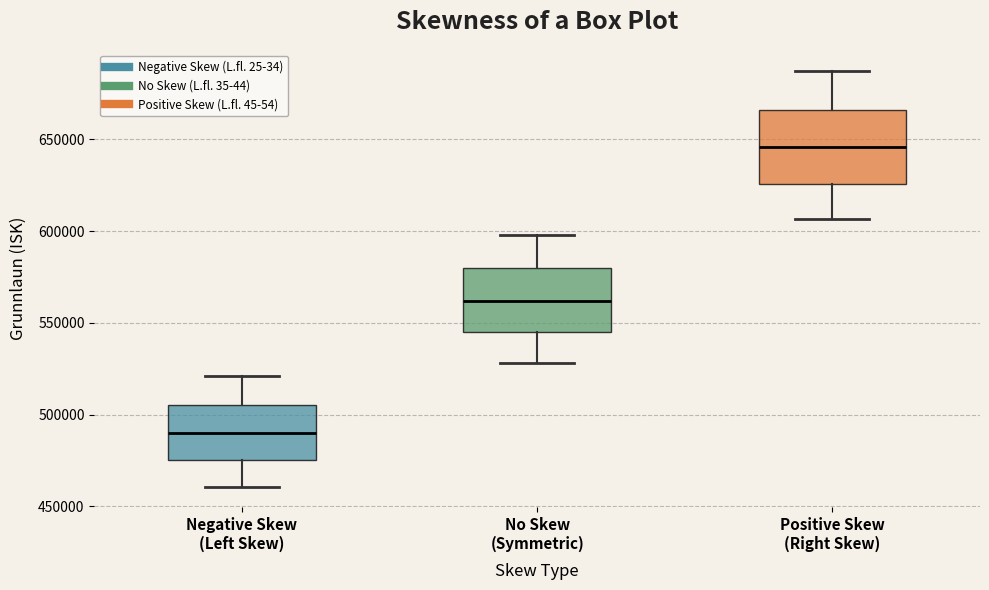

Where is the upper edge of the box for Negative Skew (Left Skew) on the y-axis? The values are not printed on the chart, so give them approximately, as read against the axis.

505000